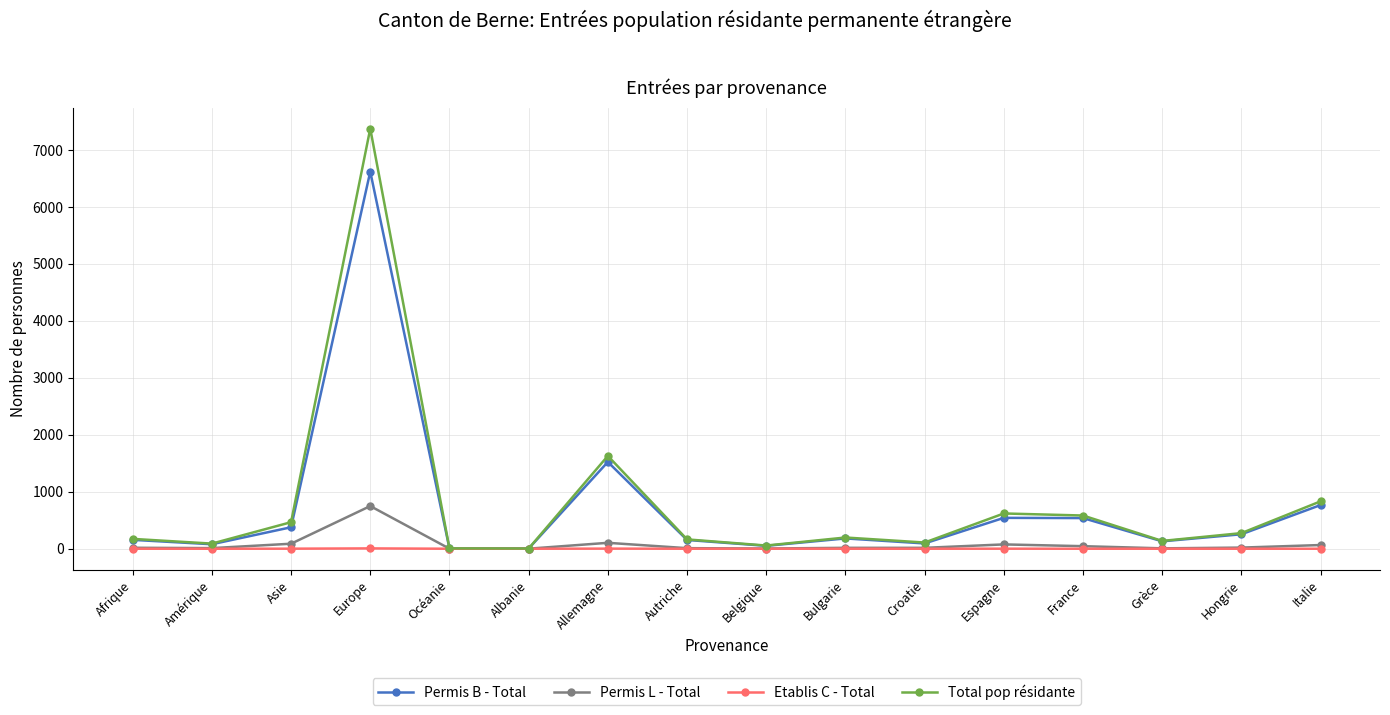

Which series has the largest total across all categories?

Total pop résidante